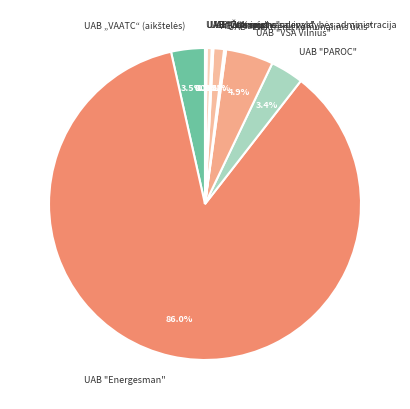

What is the total percentage of AB "Plasta" and UAB "PAROC"?

4.5%